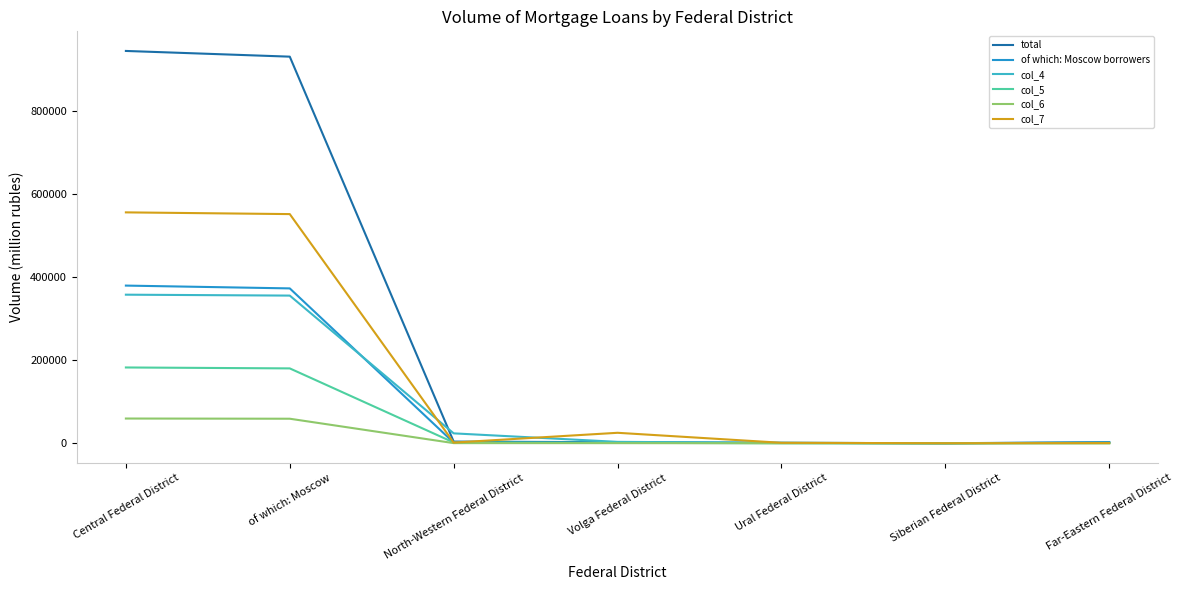

Is it true that col_7 equals 25192 at Volga Federal District?

True